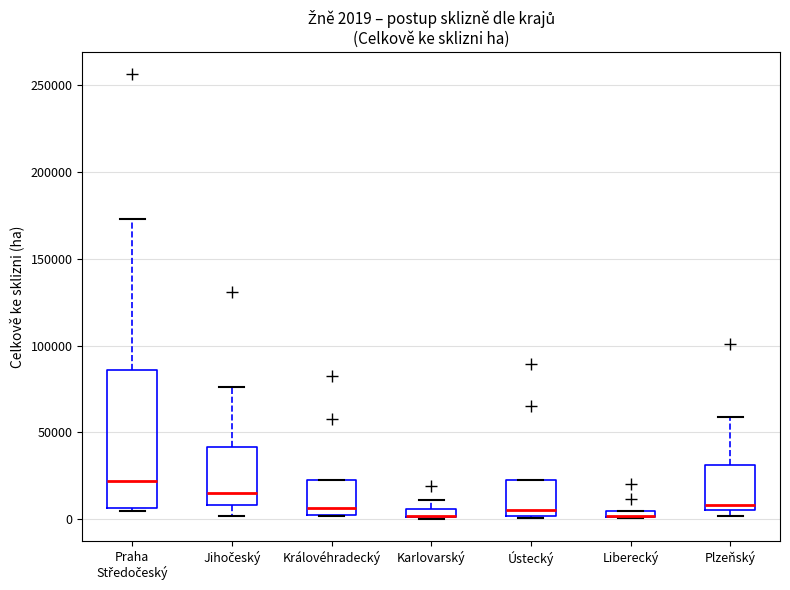

Which box is the tallest, from its lower edge to its upper edge?

Praha Středočeský